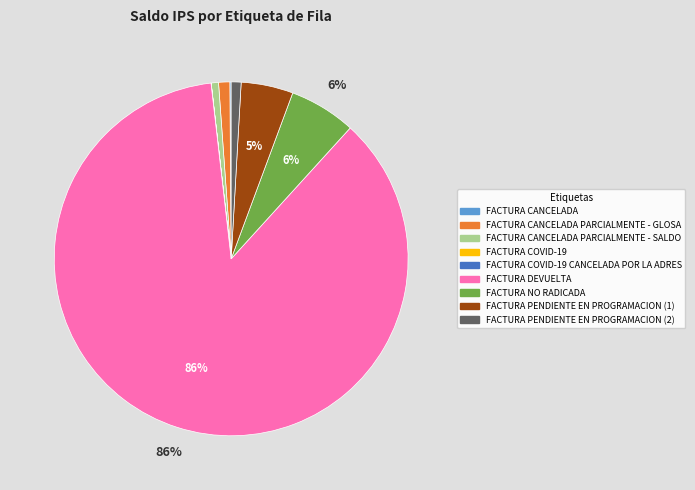

To the nearest percent, what is the difference between the largest and smallest slice percentages?

86%